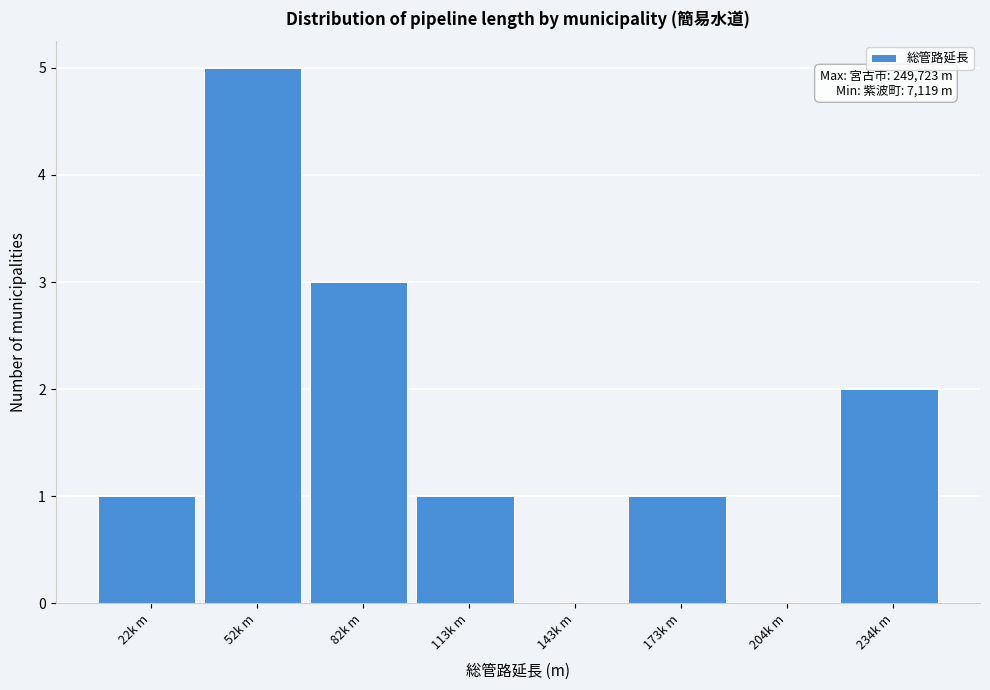

Reading left to right, what are all the values shown in this chart?

22k m=1	52k m=5	82k m=3	113k m=1	143k m=0	173k m=1	204k m=0	234k m=2